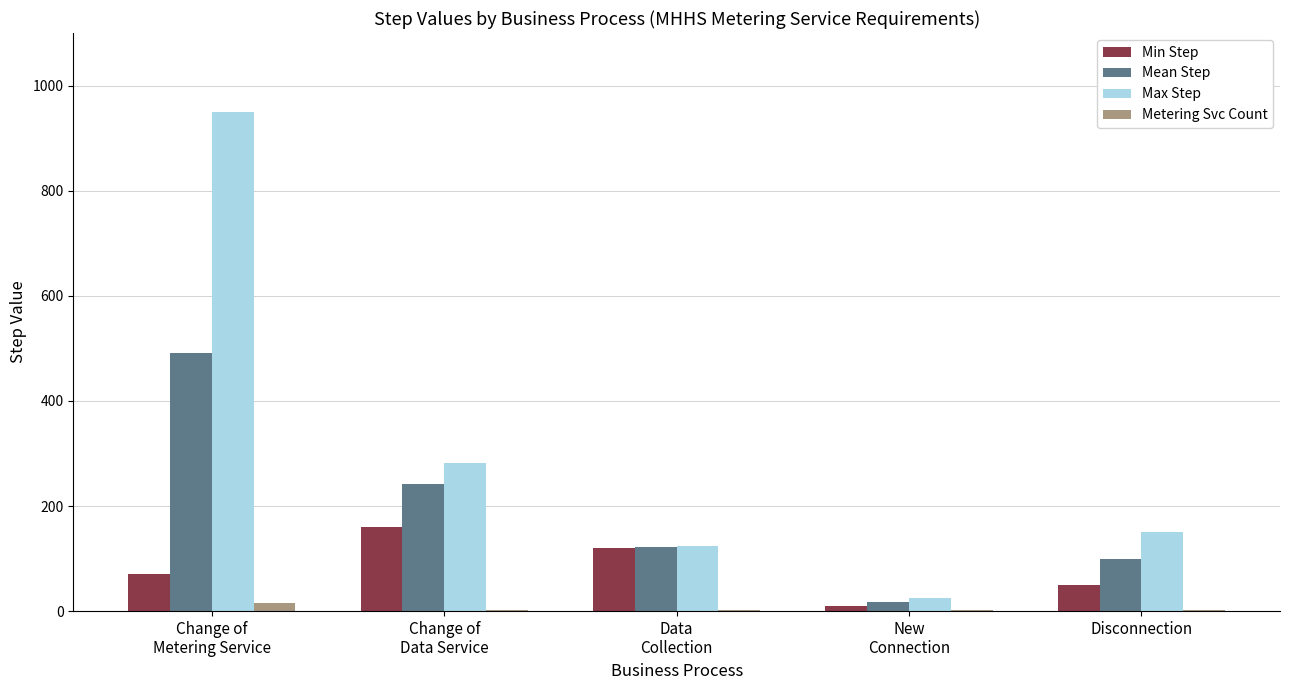

True or false: Min Step has a value of 50.0 at Disconnection.

True